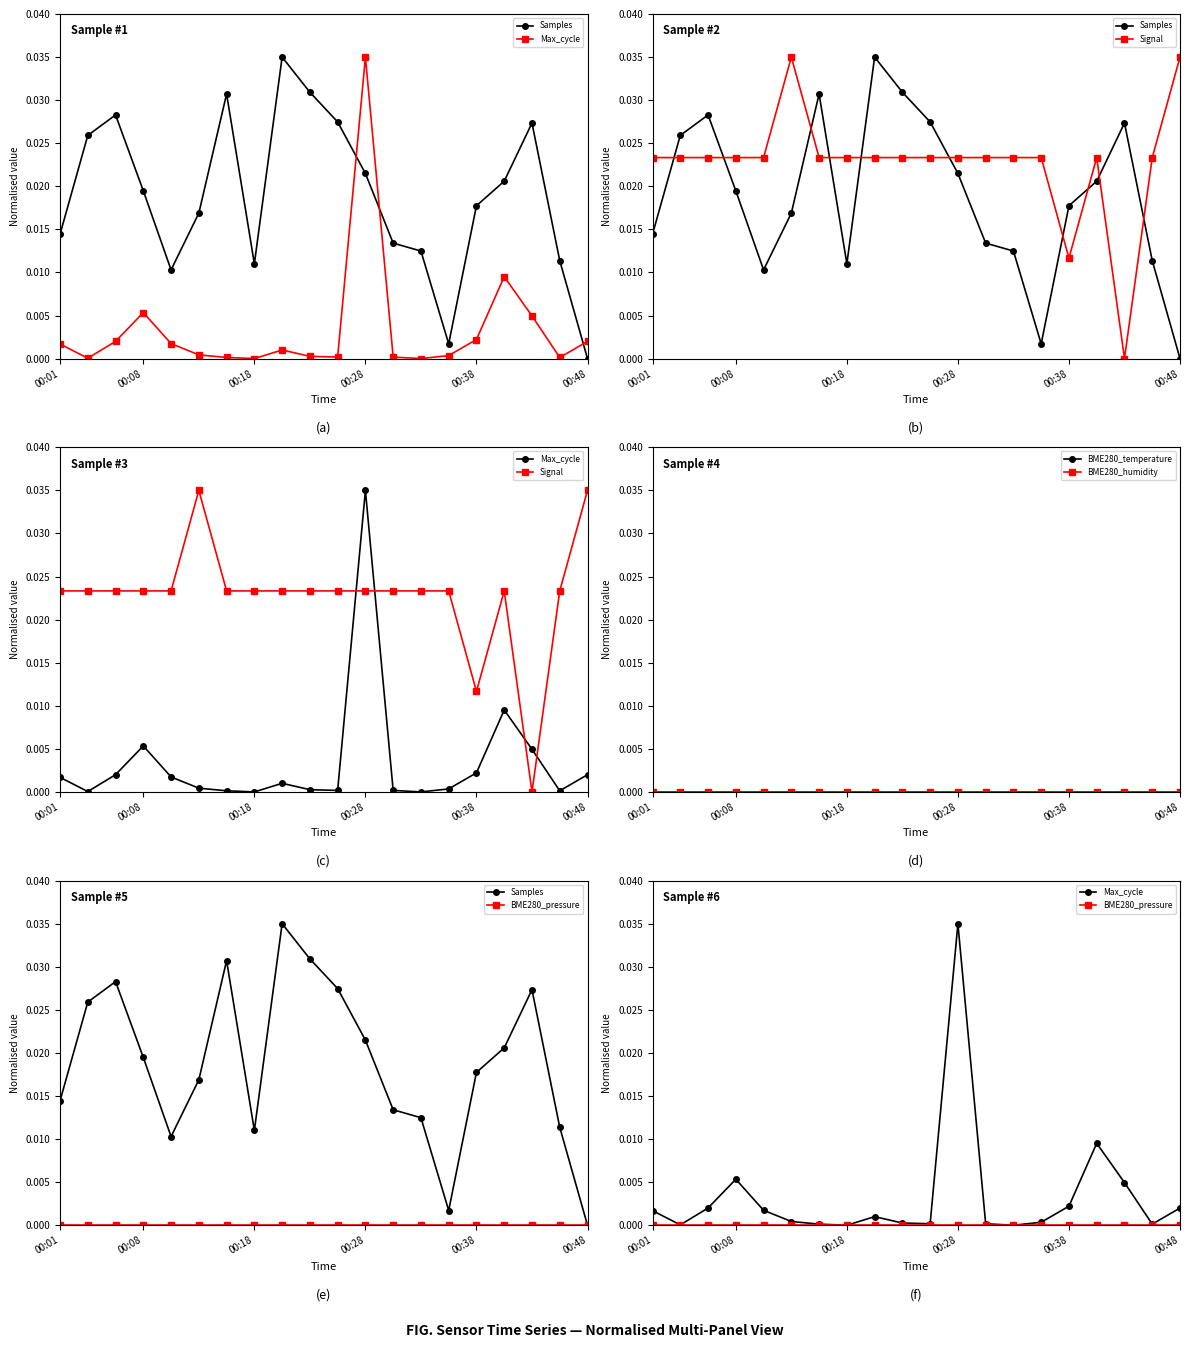

At how many categories does at least one series exceed 0?

20